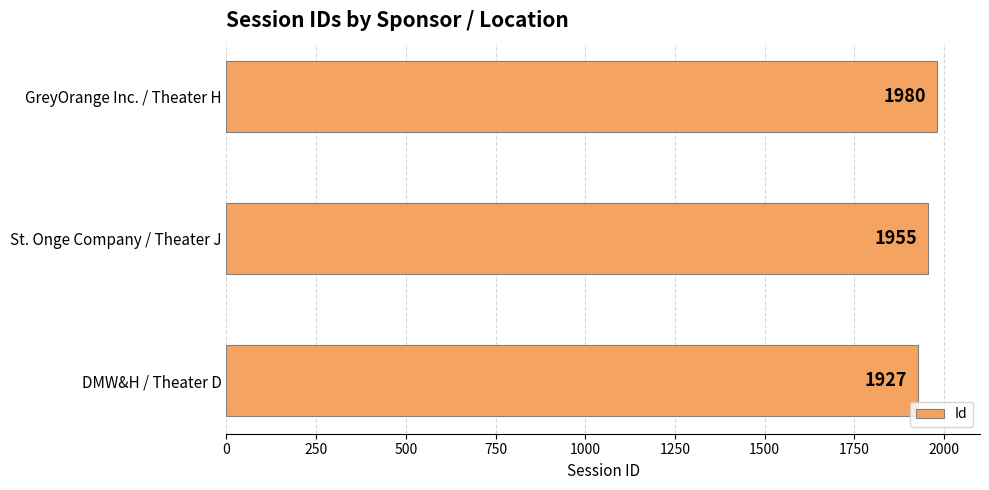

What is the sum of all values?

5862